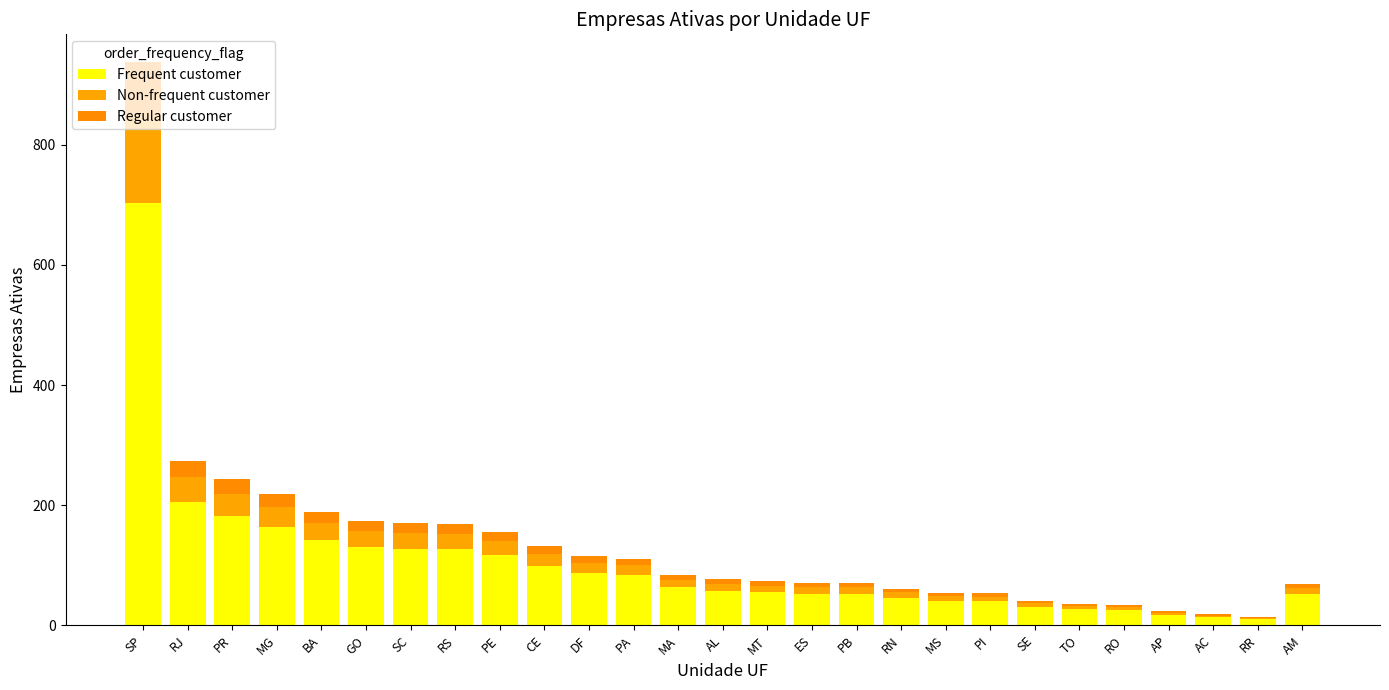

Which series has the largest total across all categories?

Frequent customer